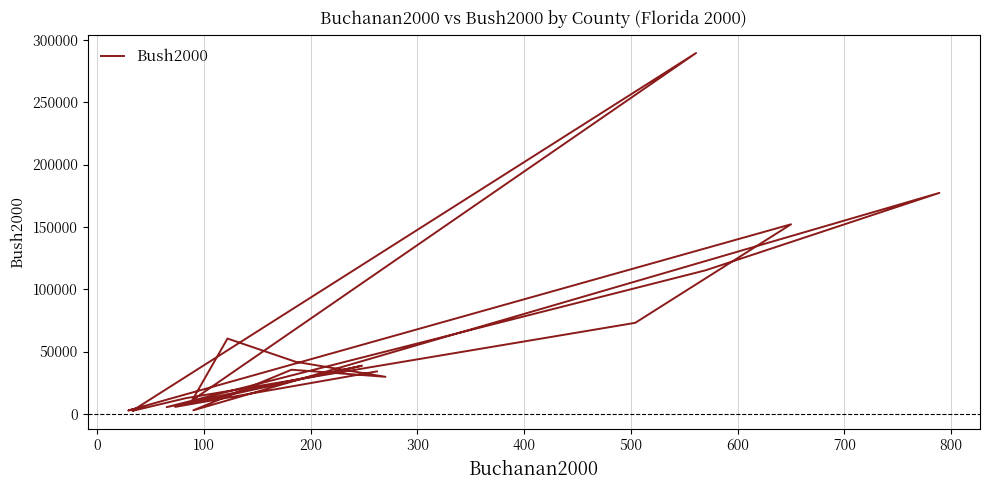

How many interior local peaks (higher than both neighbors) does the data have?

6